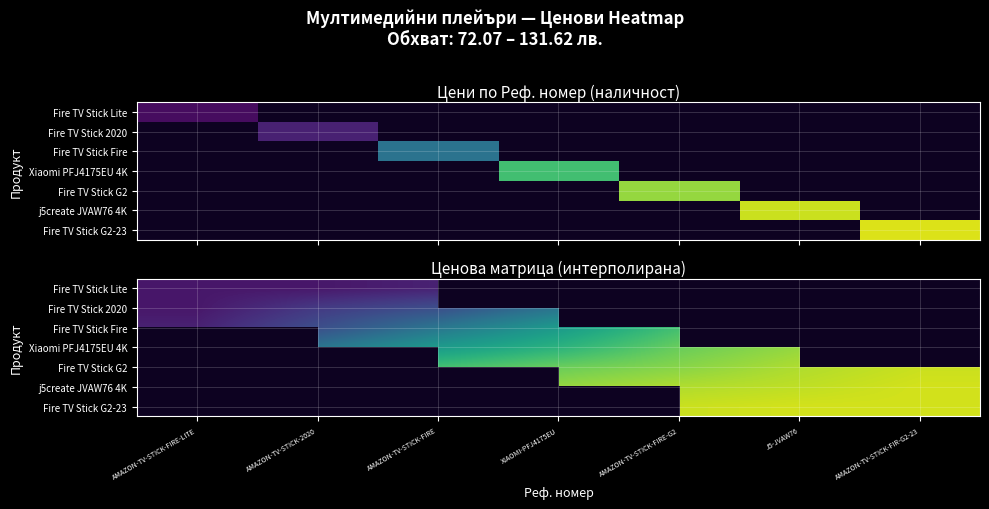

Count the number of categories in the chart.

7